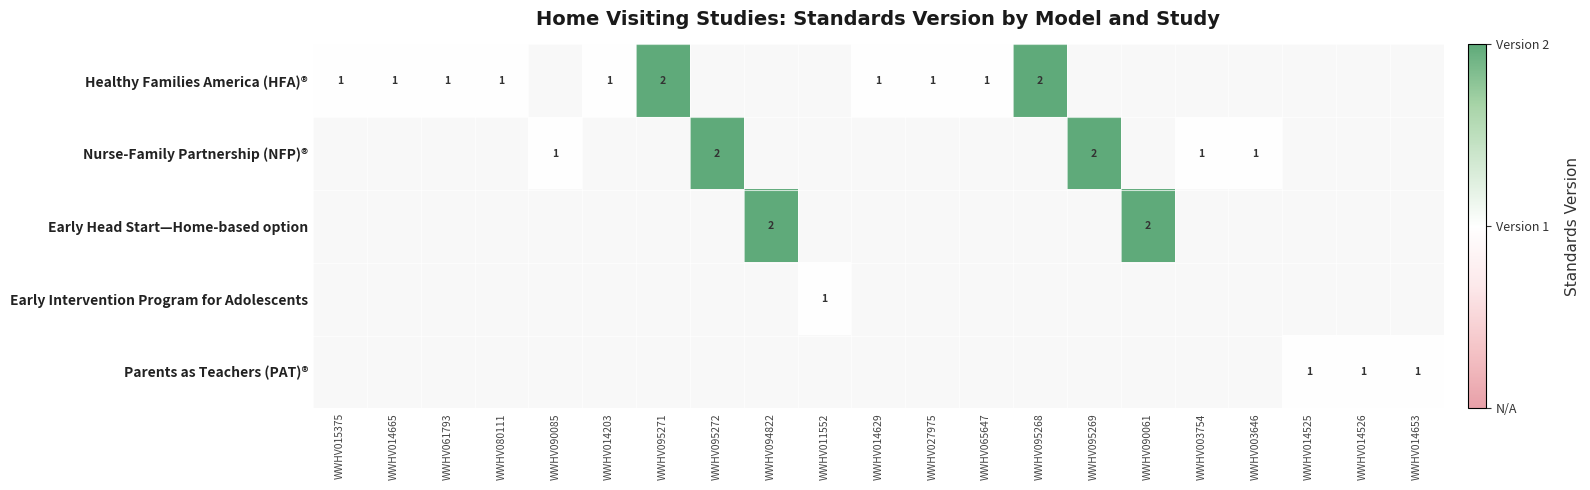

The value of Nurse-Family Partnership (NFP)® at WWHV090085 is 1. True or false?

True